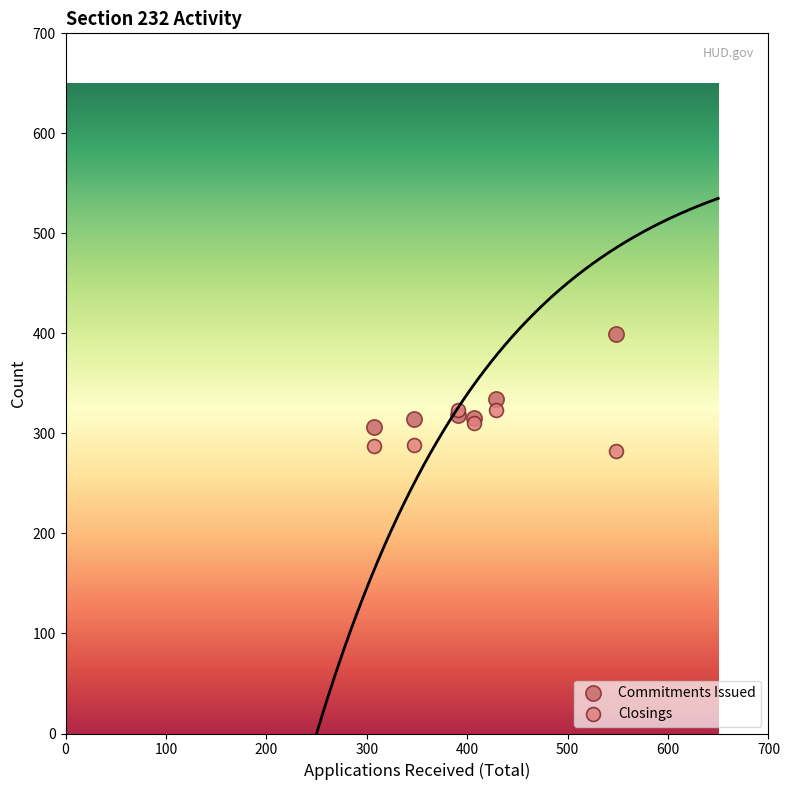

In the Commitments Issued series, what Y value is closest to 352?

334